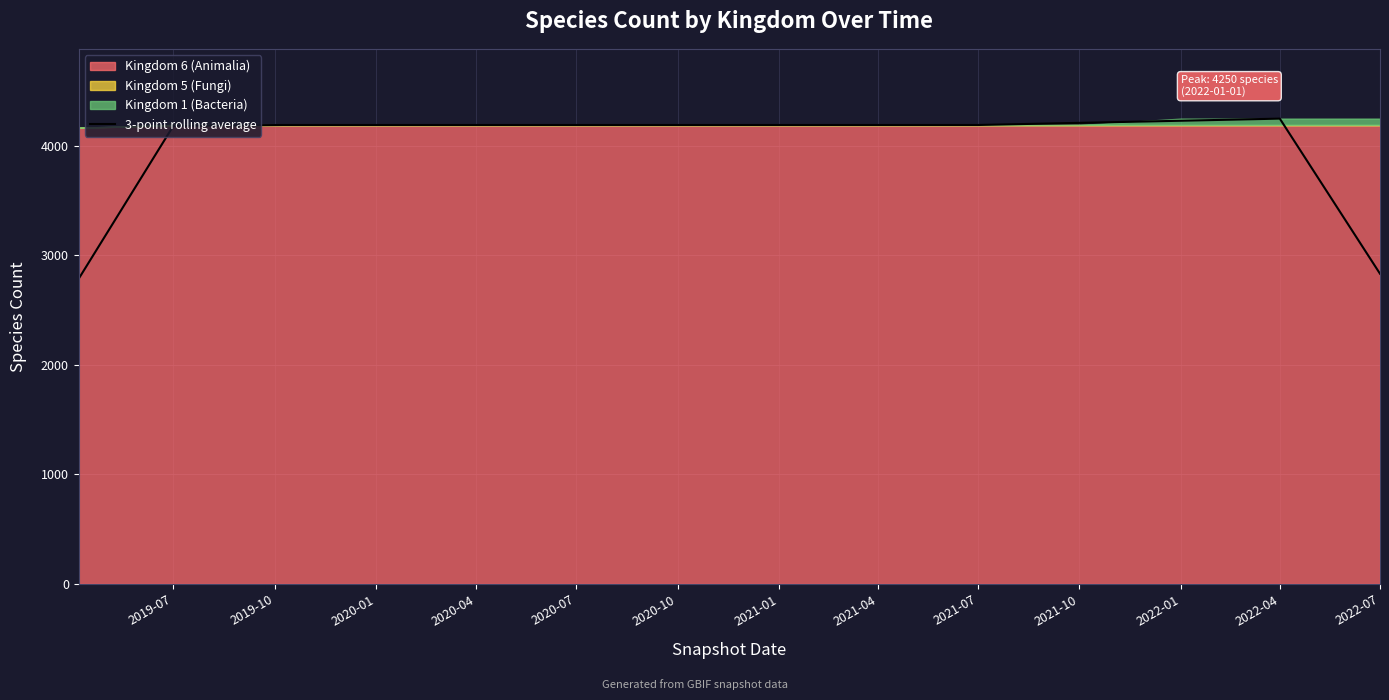

What is the difference between the maximum and minimum values?

1463.7